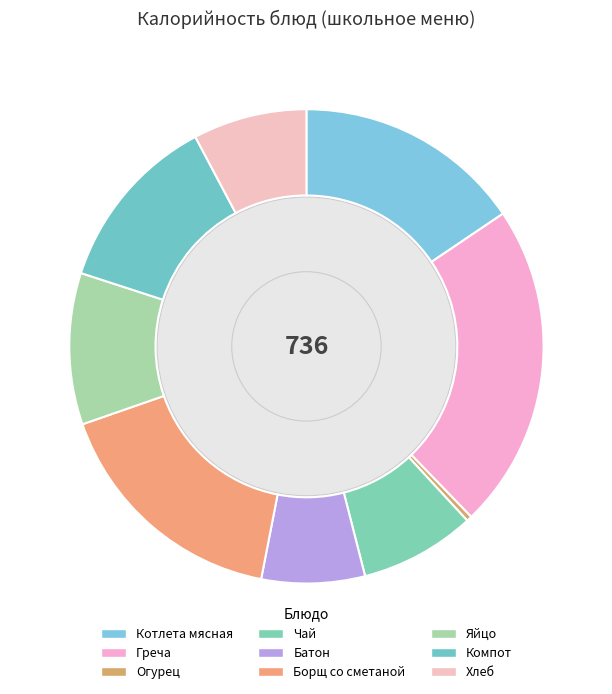

Combined, do Хлеб and Чай account for over 50%?

No